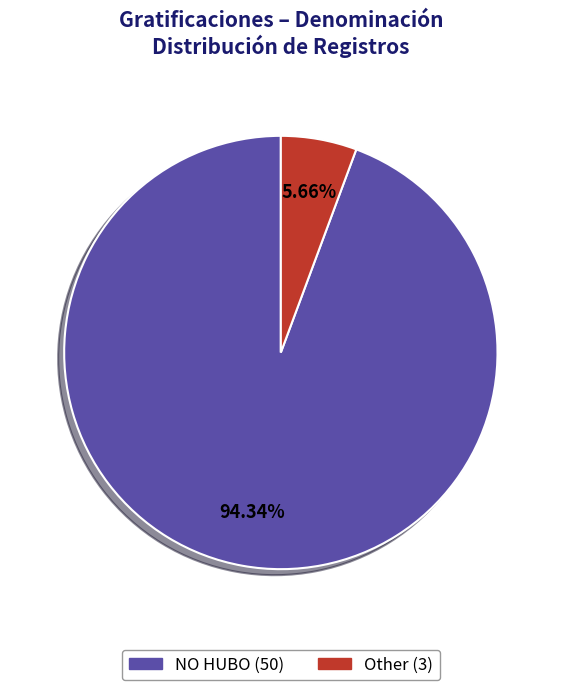

How many segments does this pie chart have?

2